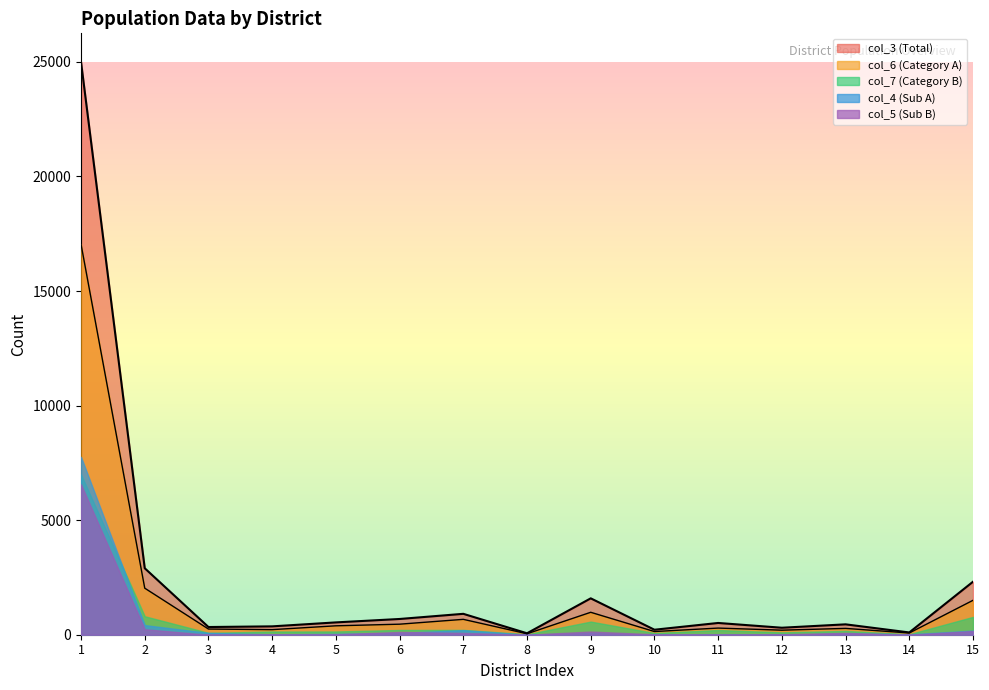

True or false: col_7 (Category B) and col_3 (Total) intersect in this chart.

False